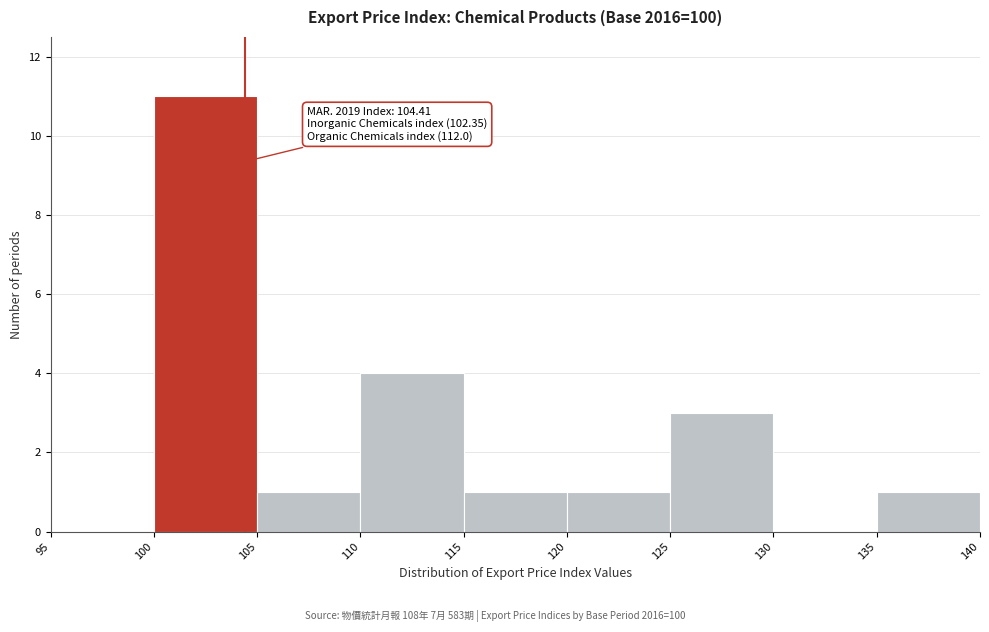

Which range on the x-axis has the tallest bar?

100 to 105